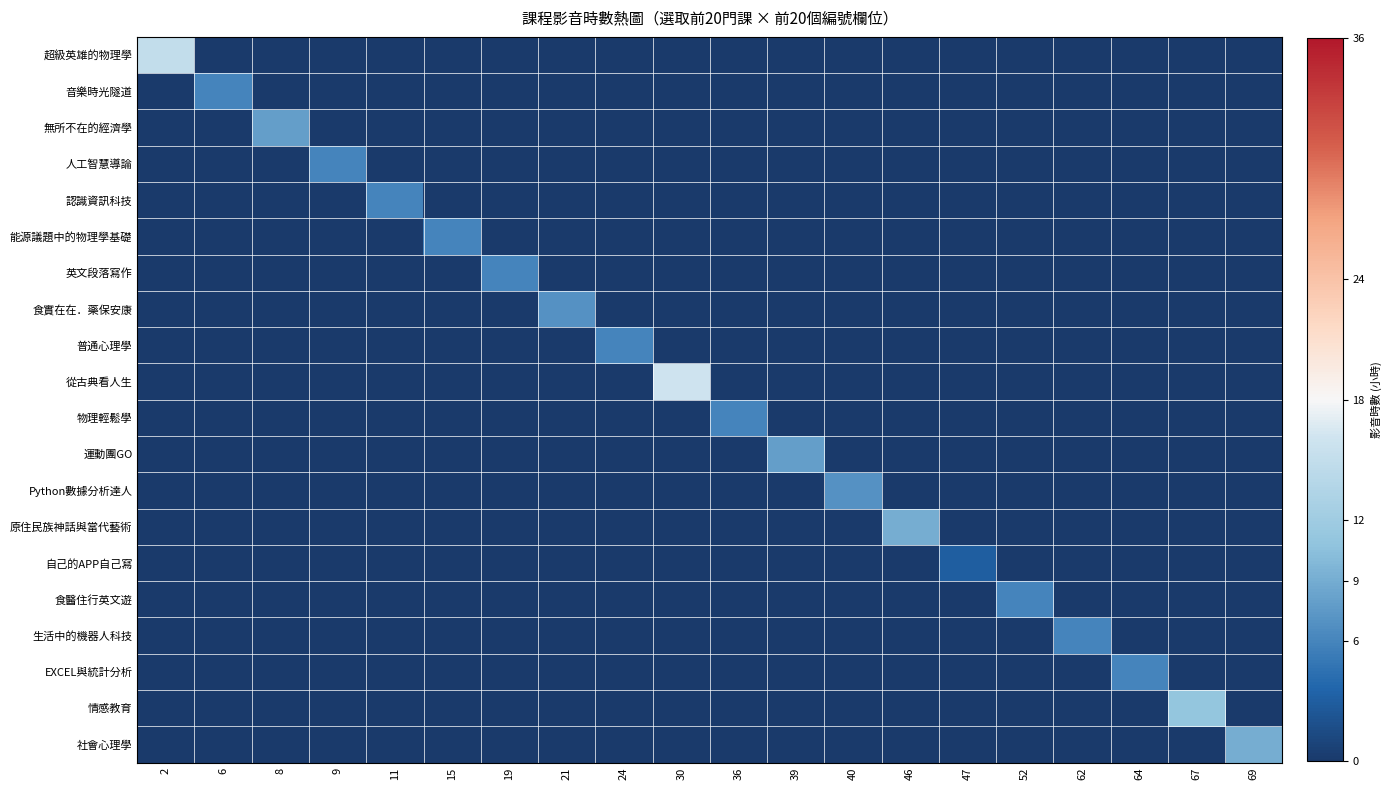

At how many categories does at least one series exceed 8?

5